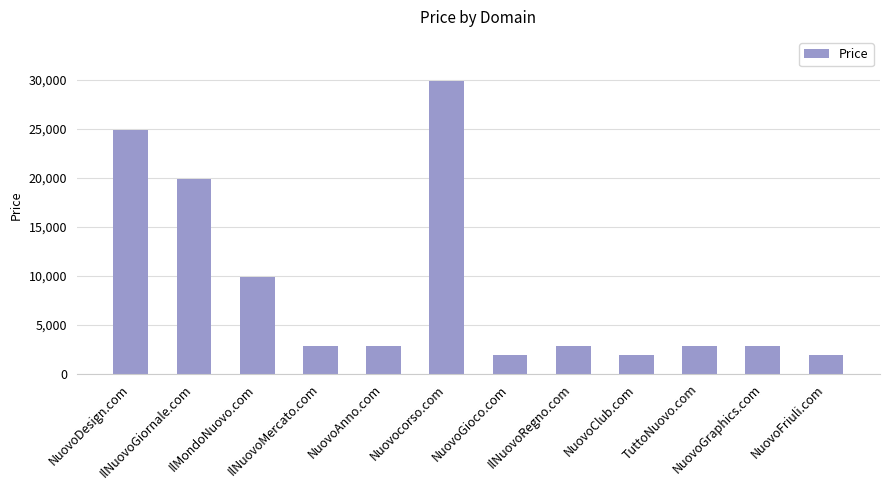

What position from the left is NuovoGraphics.com?

11